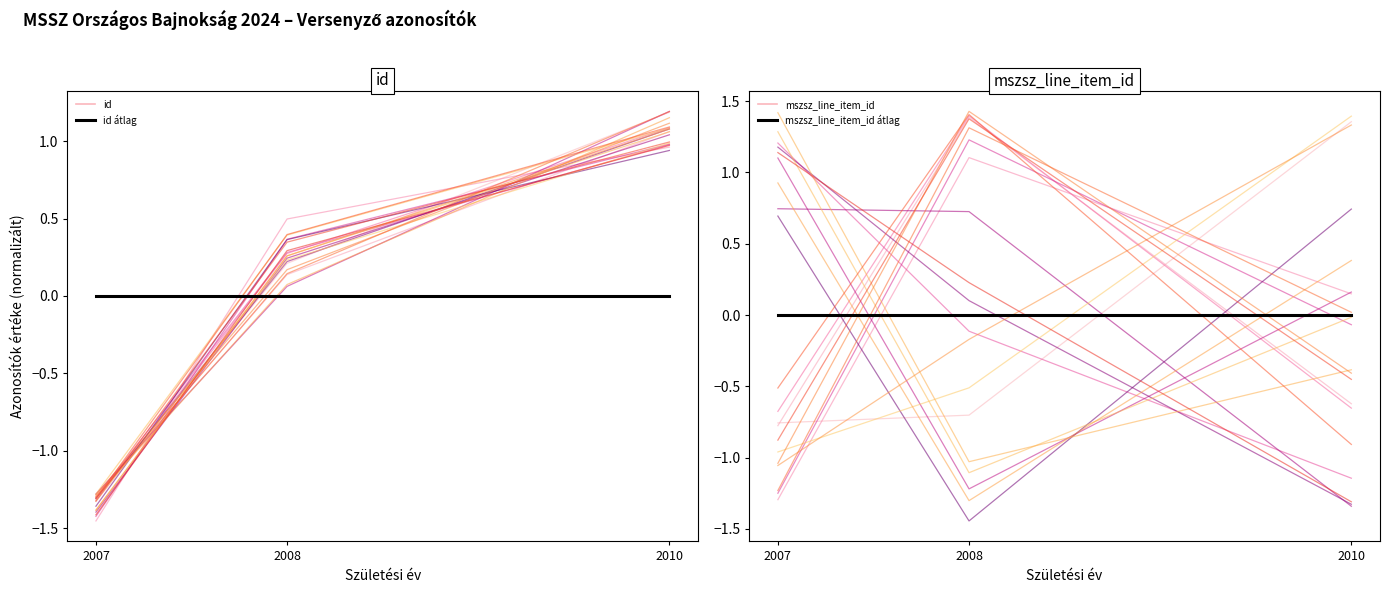

What is the approximate value of mszsz_line_item_id at 2010?

1.4